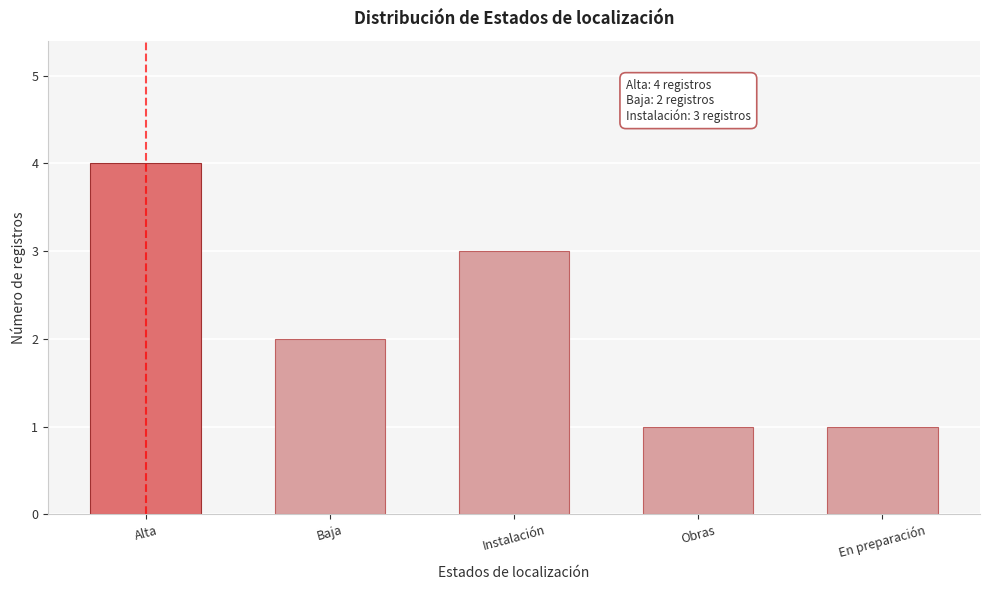

Reading left to right, what are all the values shown in this chart?

4	2	3	1	1